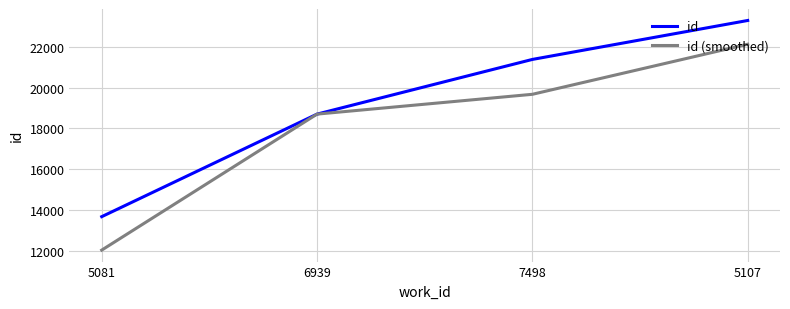

Does the chart display data point markers on the line(s)?

No